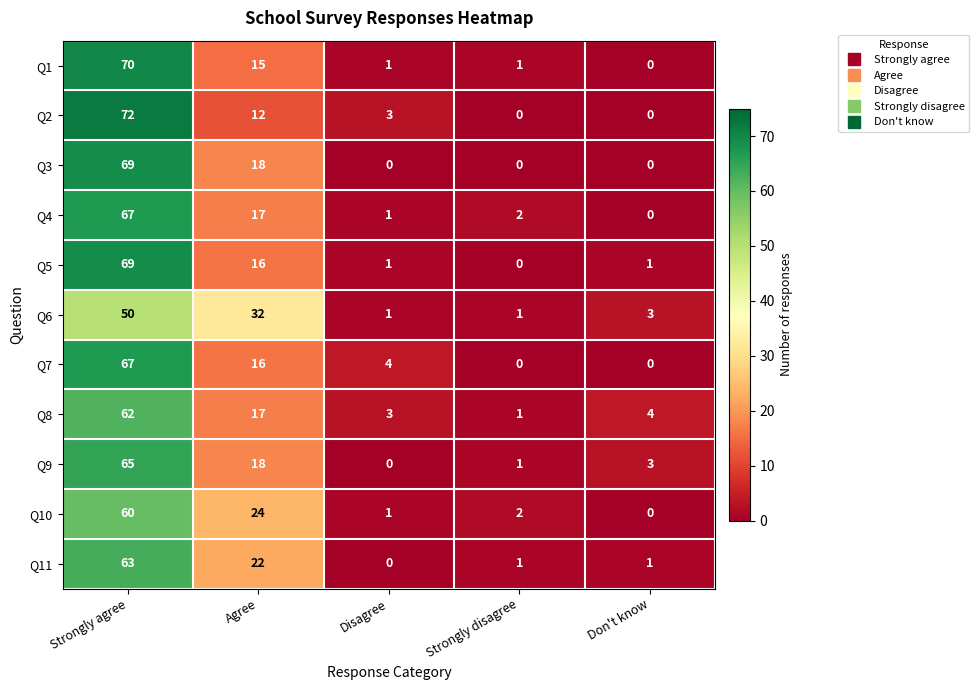

What is the total value across all series at Don't know?

12